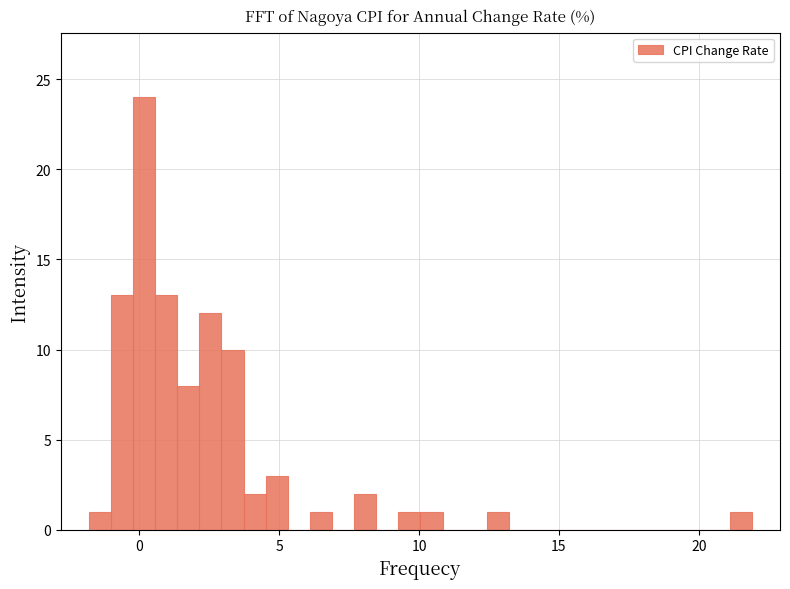

Around what value on the x-axis is the tallest bar? Give the approximate position of its centre, as read against the axis.

0.0